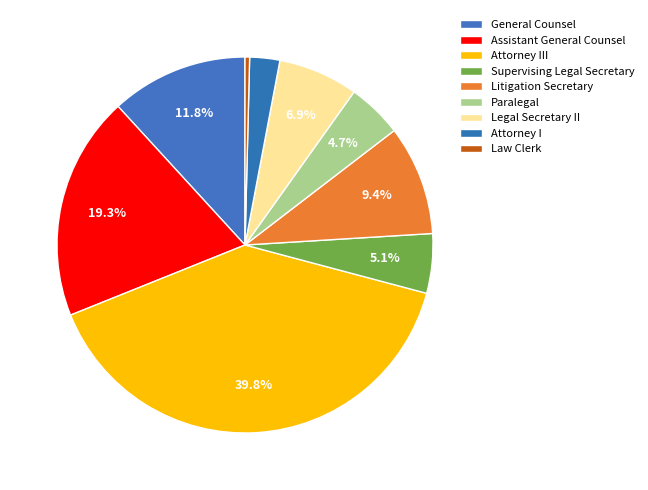

Which slice is the smallest?

Law Clerk